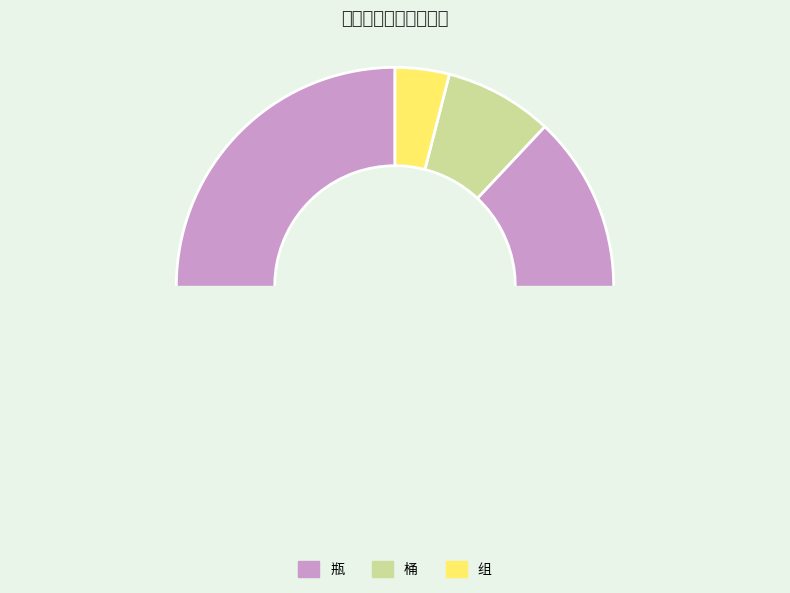

Does 瓶 represent more than half of the total?

Yes